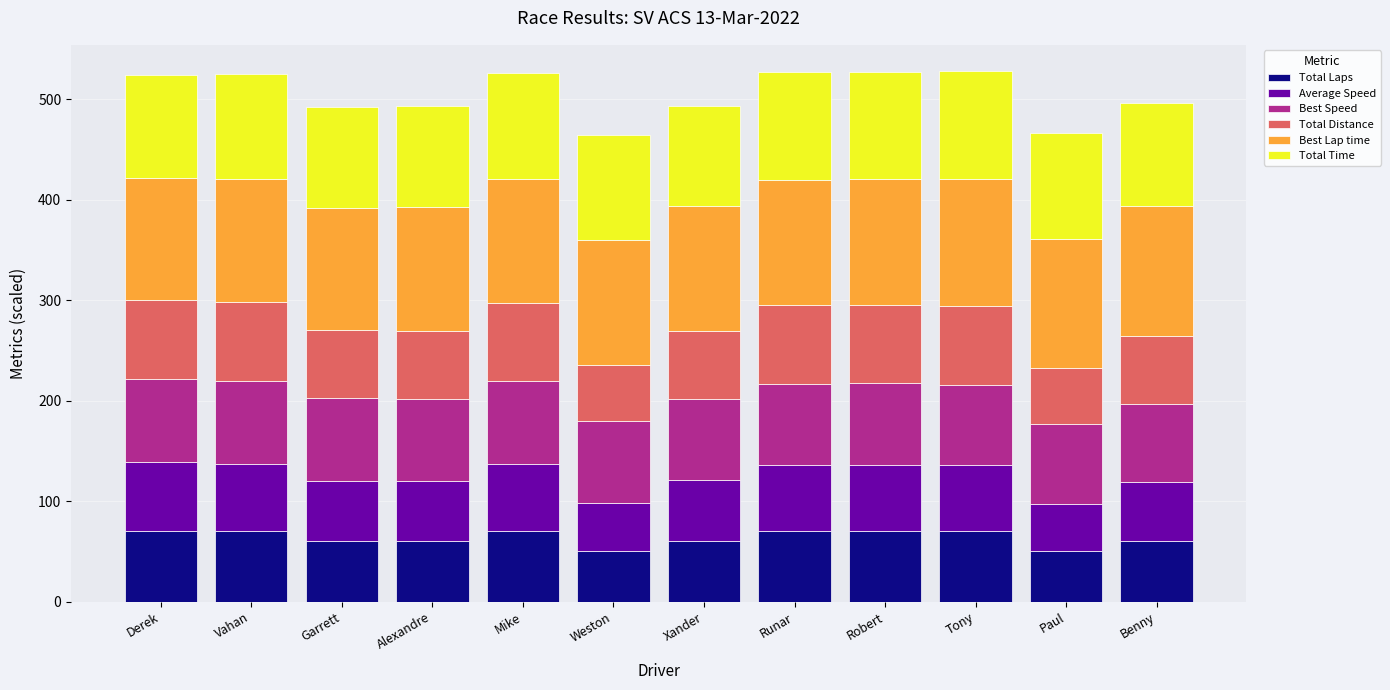

What is the difference between the maximum and minimum values in the Total Laps series?

20.0